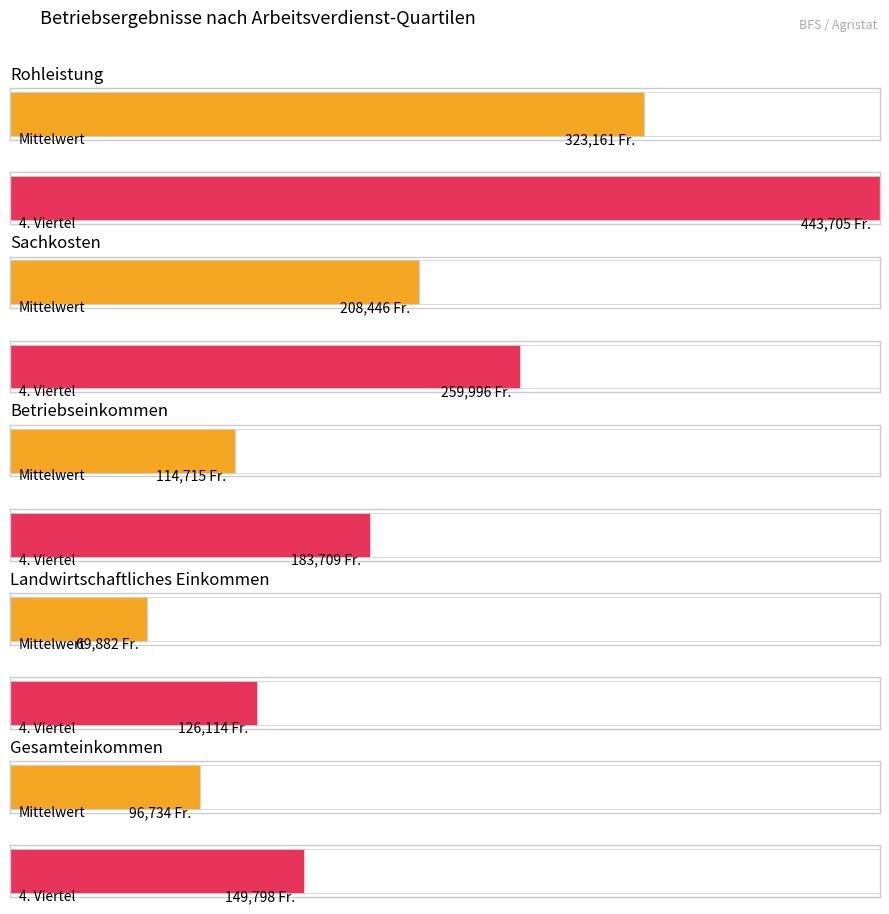

How many groups of bars are there?

5